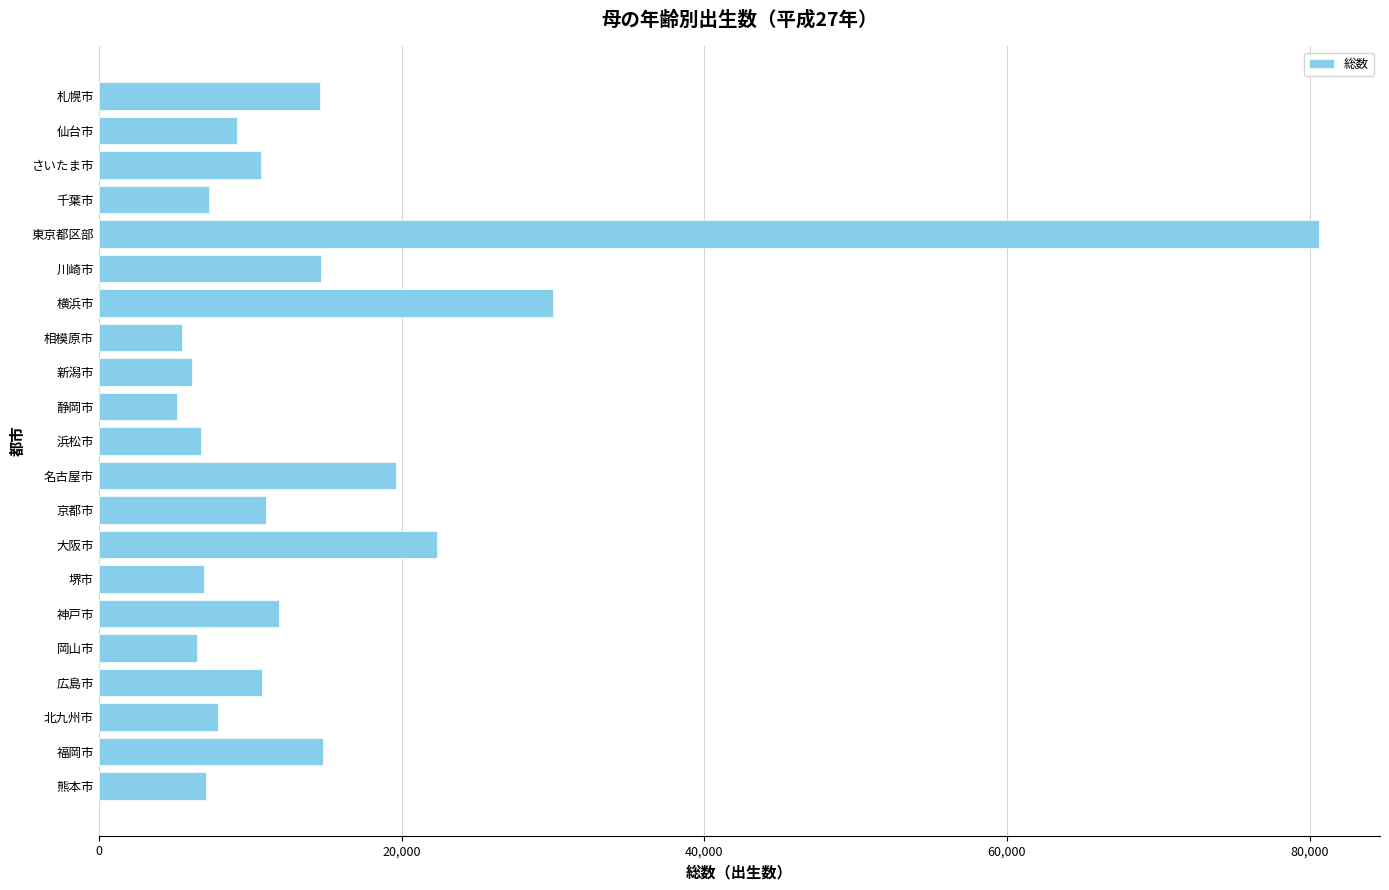

At which label is the value closest to 42879?

横浜市